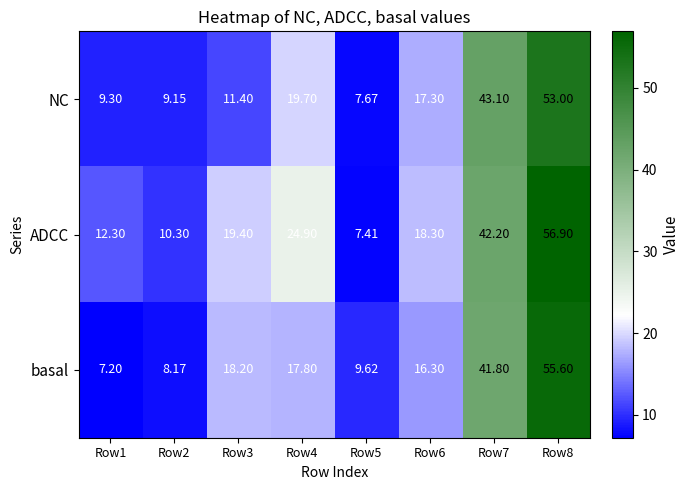

Which series changed the most between Row5 and Row8?

ADCC